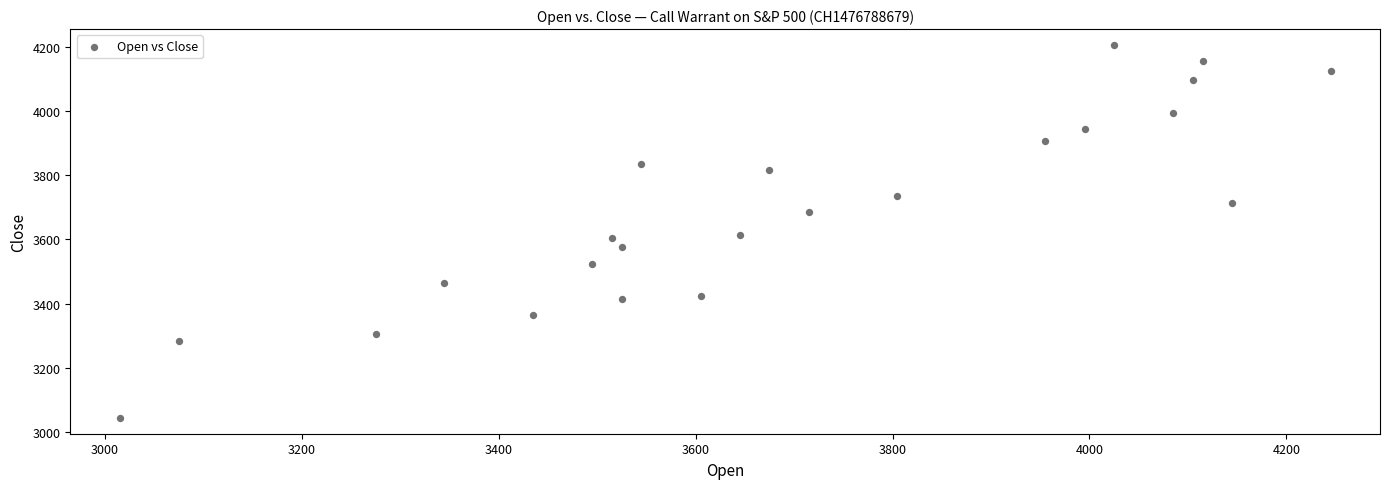

What is the range of X values (max minus min)?

1230